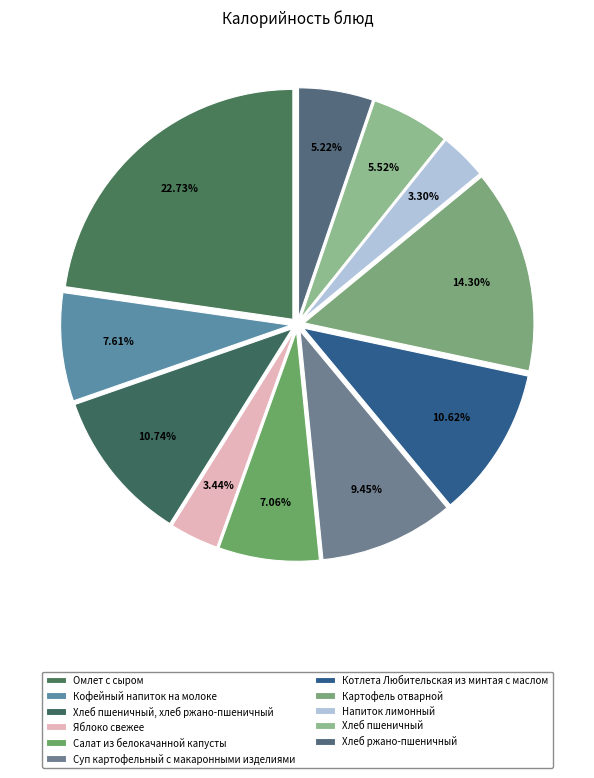

Is there a majority slice in this chart?

No